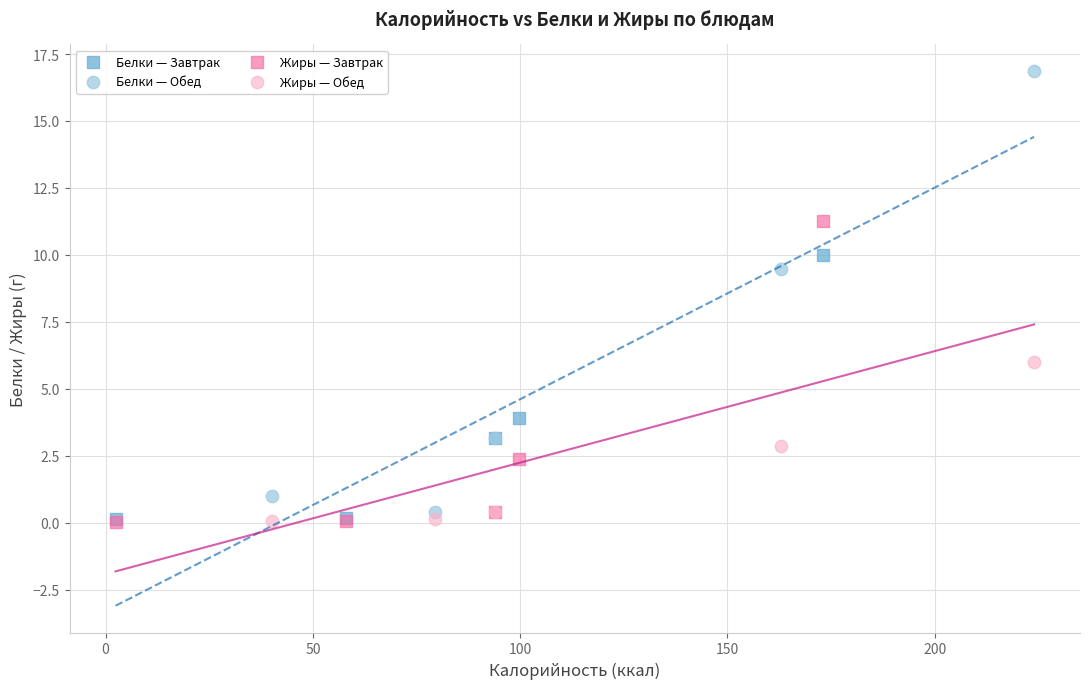

What are all the series names shown in the legend?

Белки — Завтрак, Белки — Обед, Жиры — Завтрак, Жиры — Обед